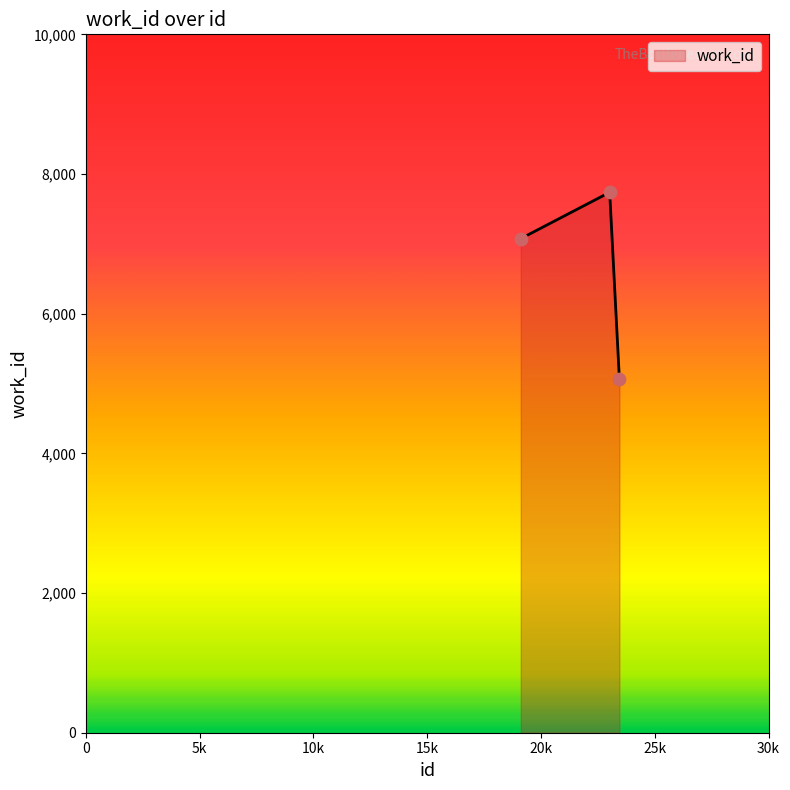

What is the difference between the maximum and minimum values?

2675